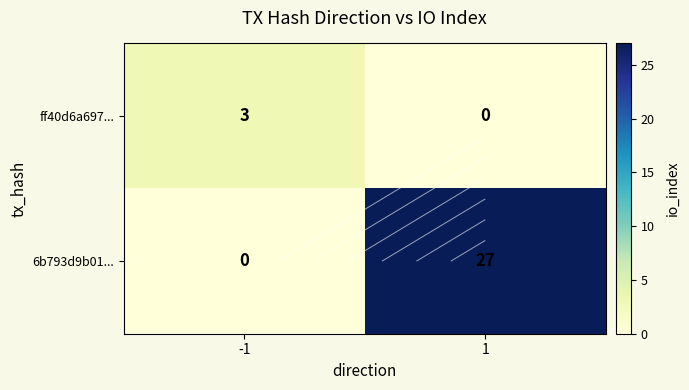

Which series changed the most between -1 and 1?

6b793d9b01...